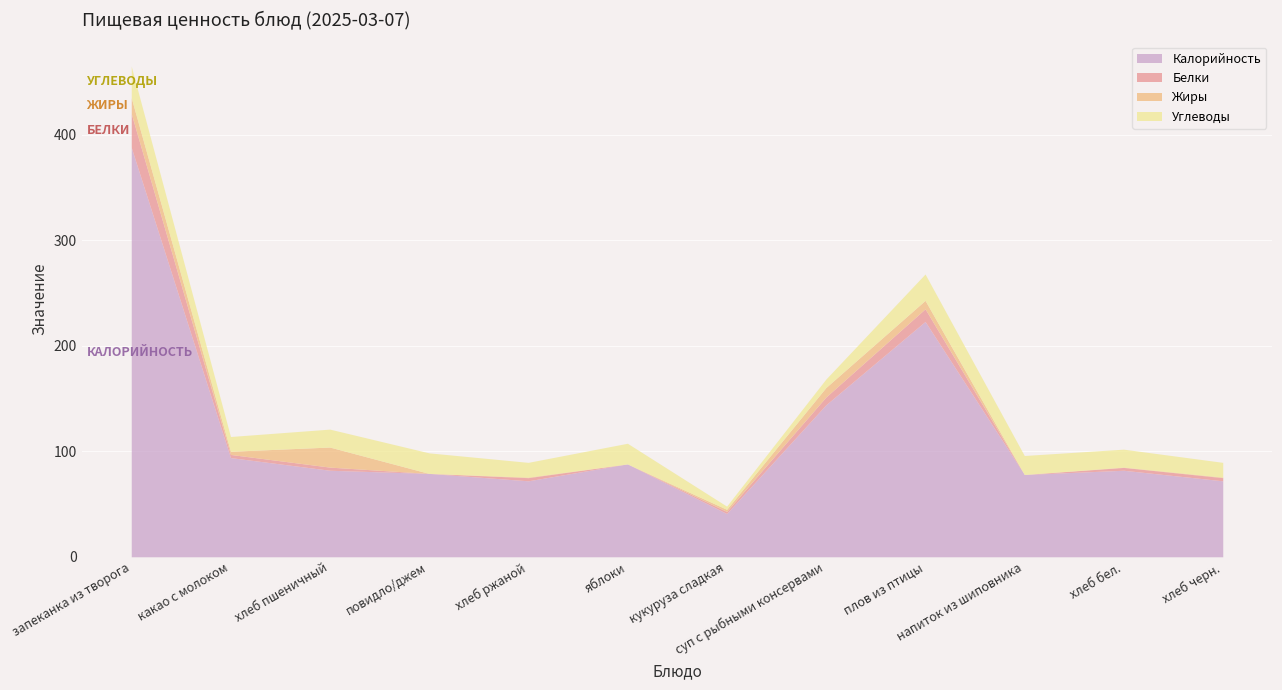

How many intersections are there between Углеводы and Жиры?

4